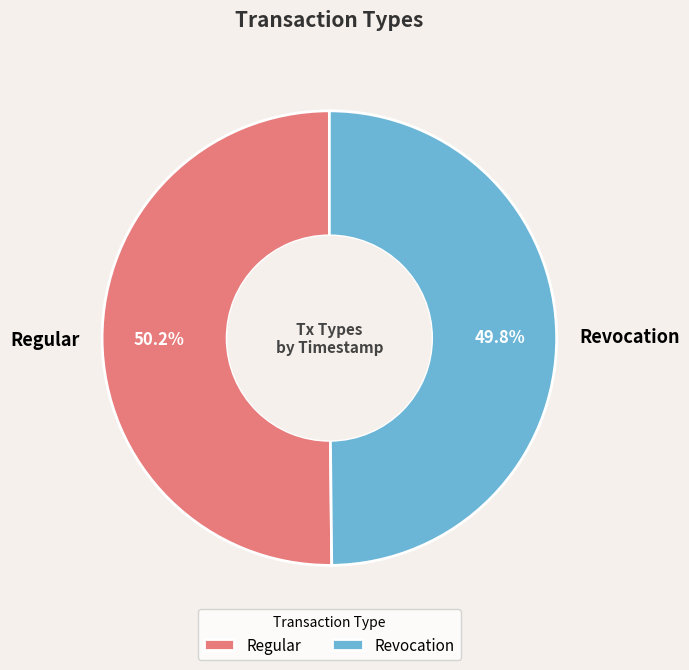

Is there a majority slice in this chart?

Yes